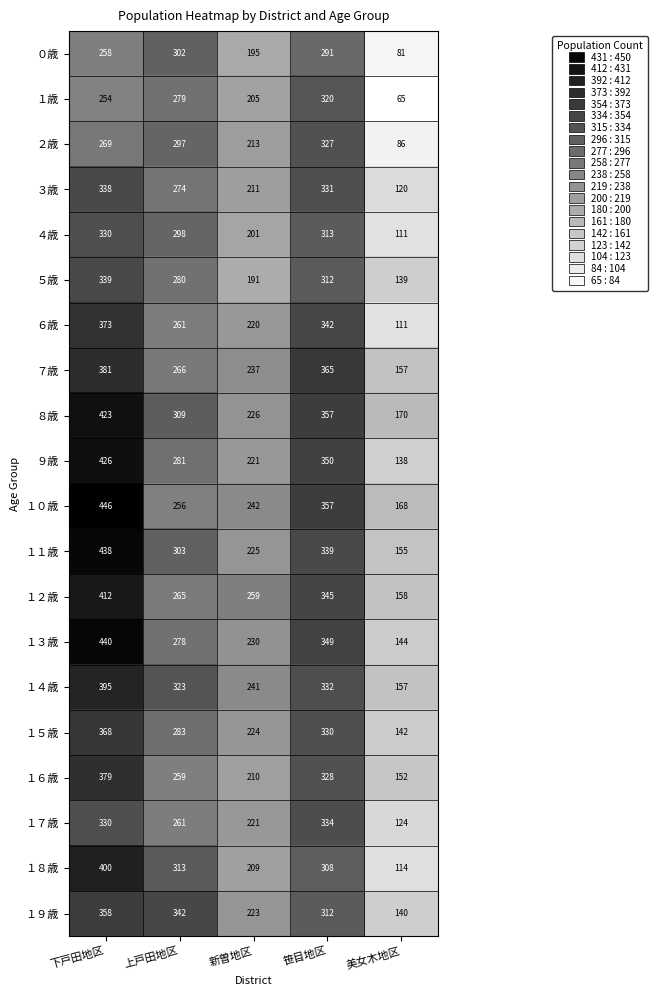

True or false: ９歳 has a value of 479 at 笹目地区.

False